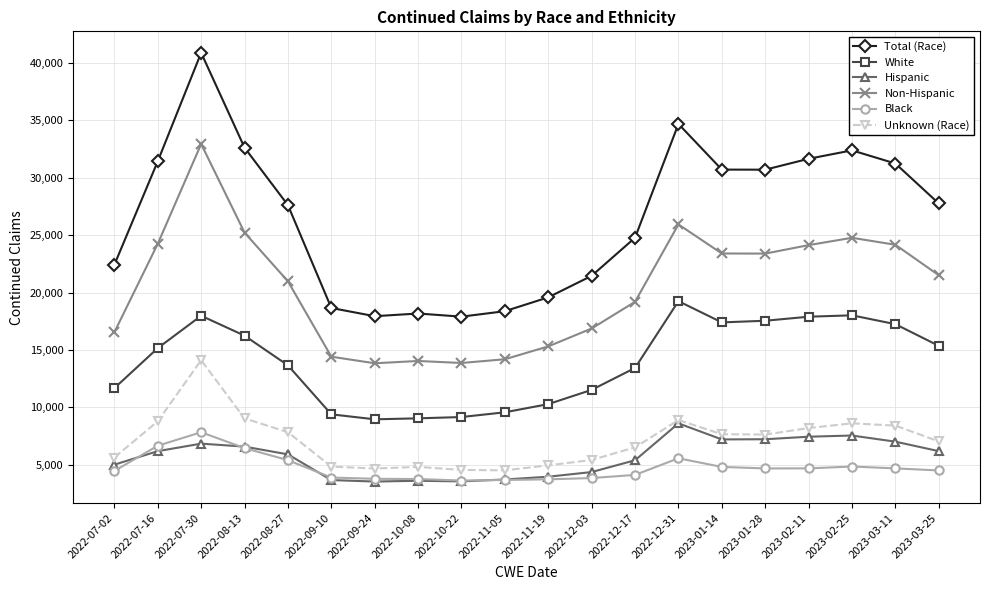

Is the value of Total (Race) at 2022-12-31 greater than the value of Hispanic at 2022-12-17?

Yes